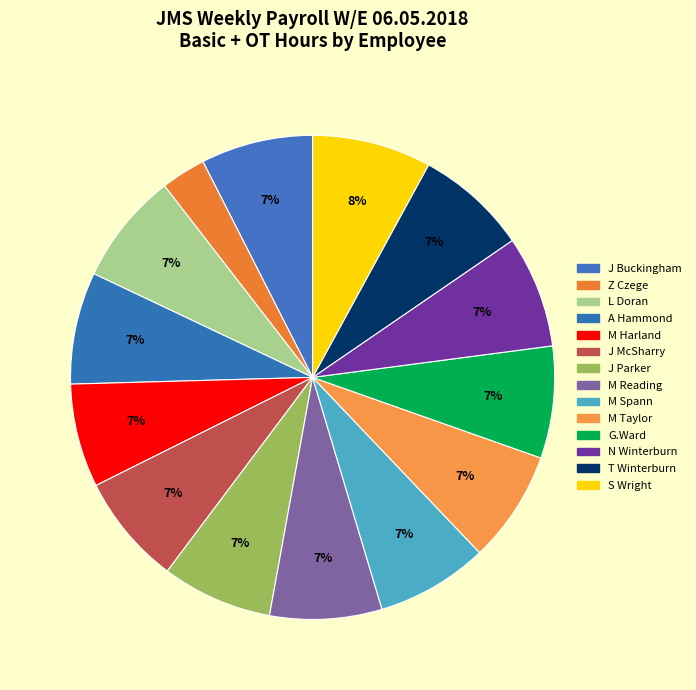

Does N Winterburn represent more than half of the total?

No